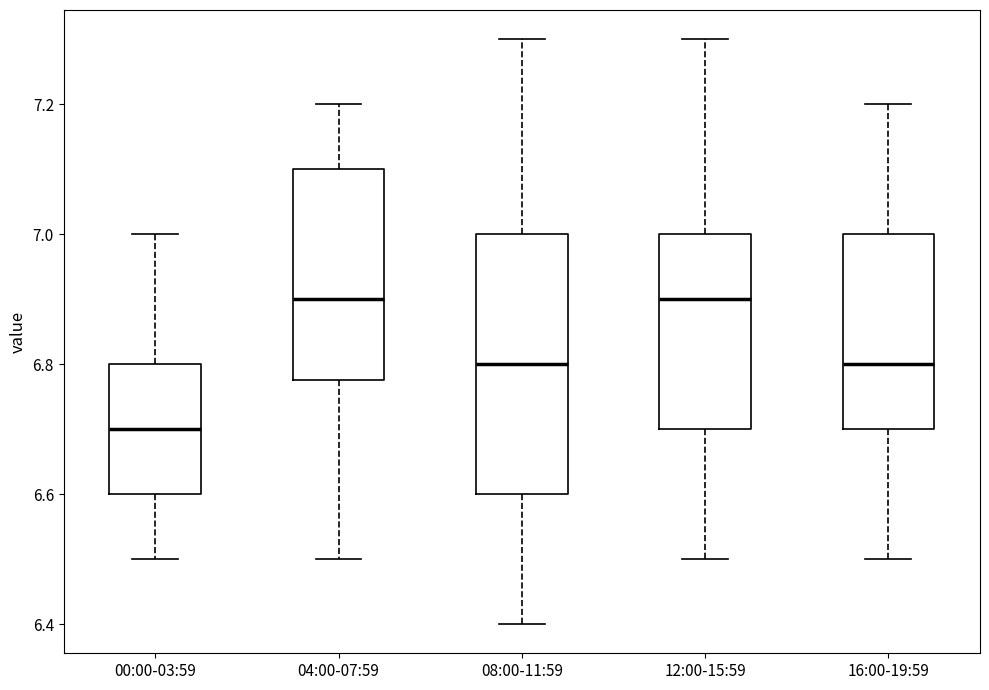

Which box's median line is the lowest?

00:00-03:59